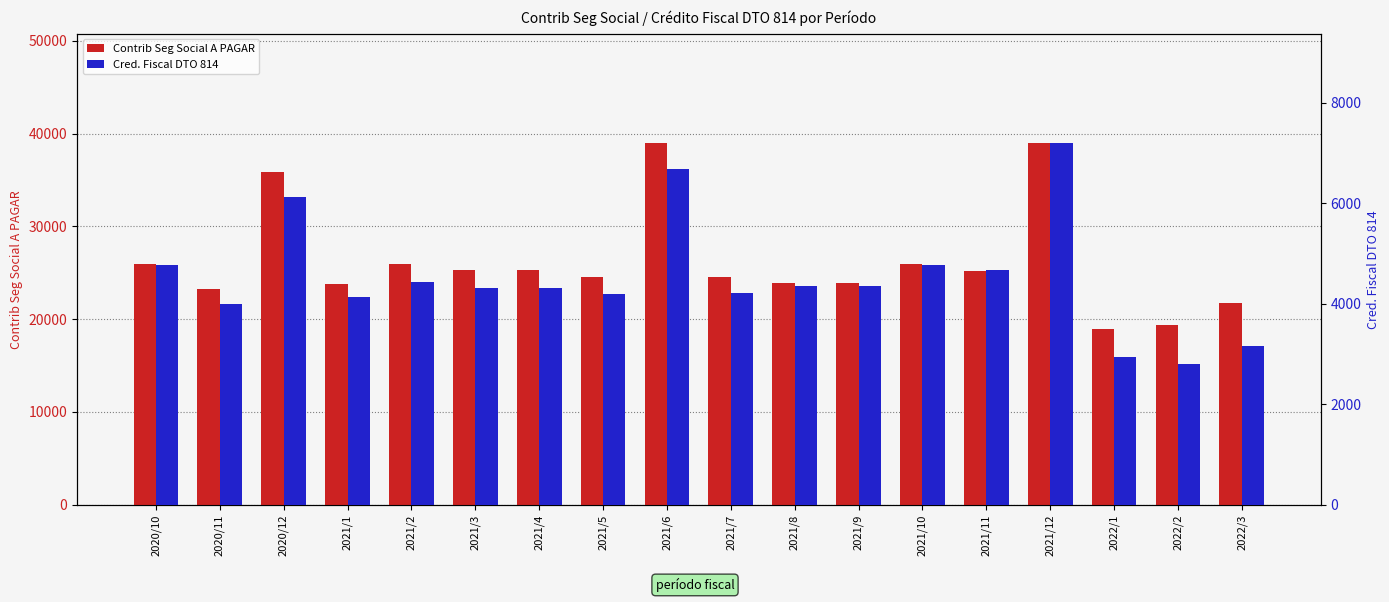

What is the difference between the maximum and second lowest values in the Cred. Fiscal DTO 814 series?

4267.7